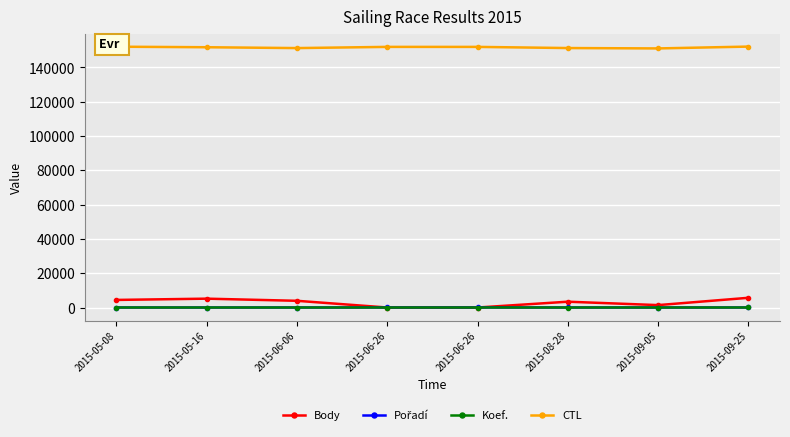

True or false: Koef. has more than 2 interior local peaks.

False